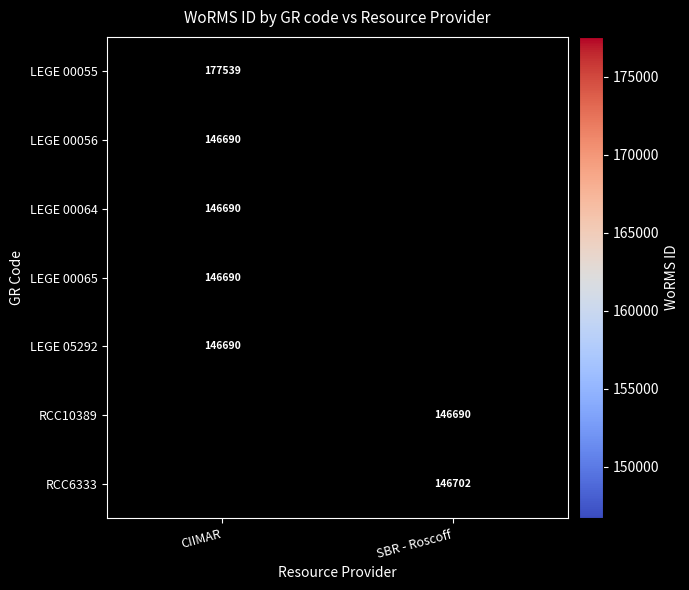

The LEGE 00055 series shows 247617 at CIIMAR. True or false?

False